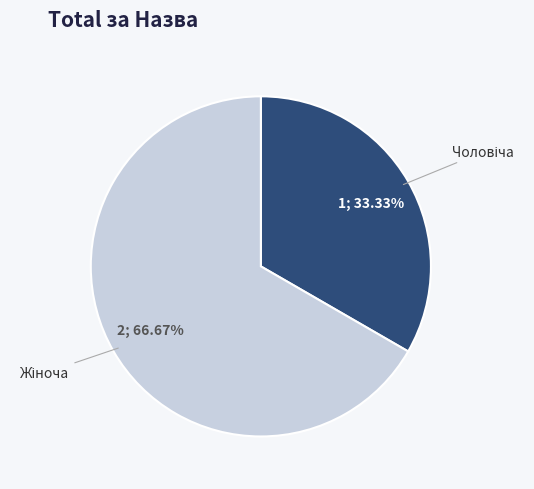

Does any single category account for the majority?

Yes